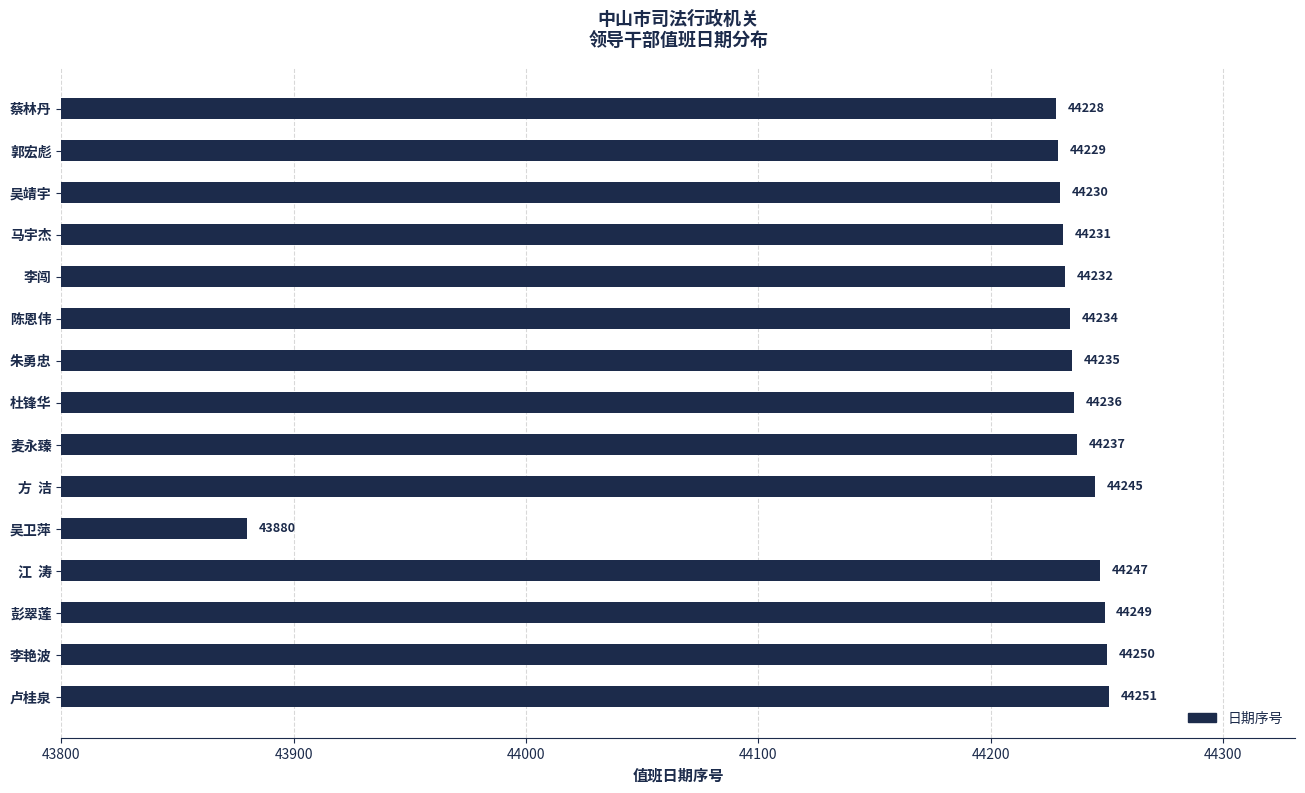

The chart shows a value of 44229 at 郭宏彪. True or false?

True